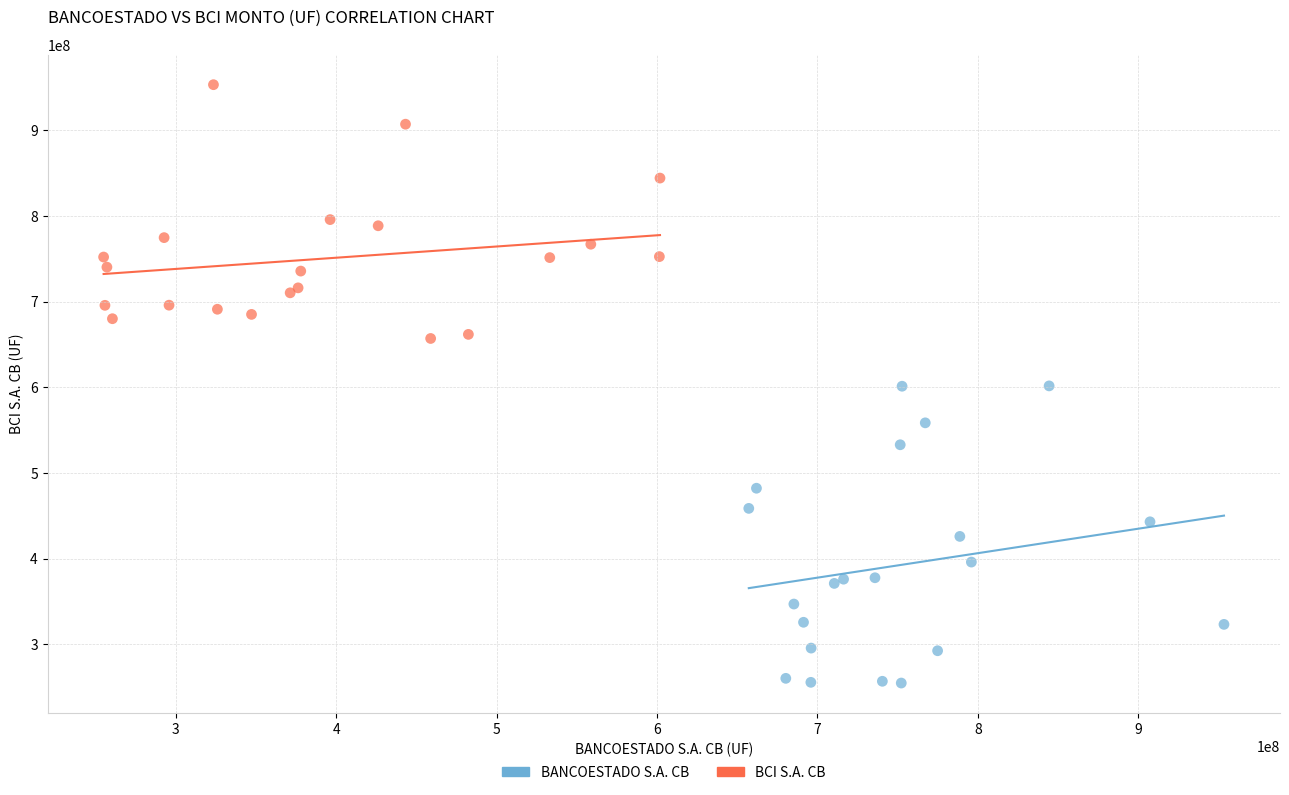

Which series has the largest Y range (max minus min)?

BANCOESTADO S.A. CB